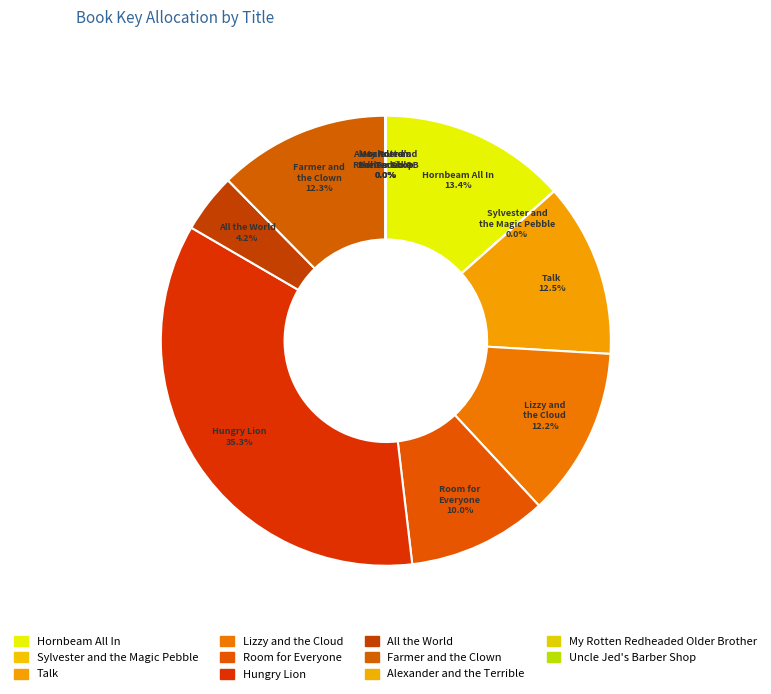

What percentage is NOT represented by My Rotten Redheaded Older Brother?

100.0%